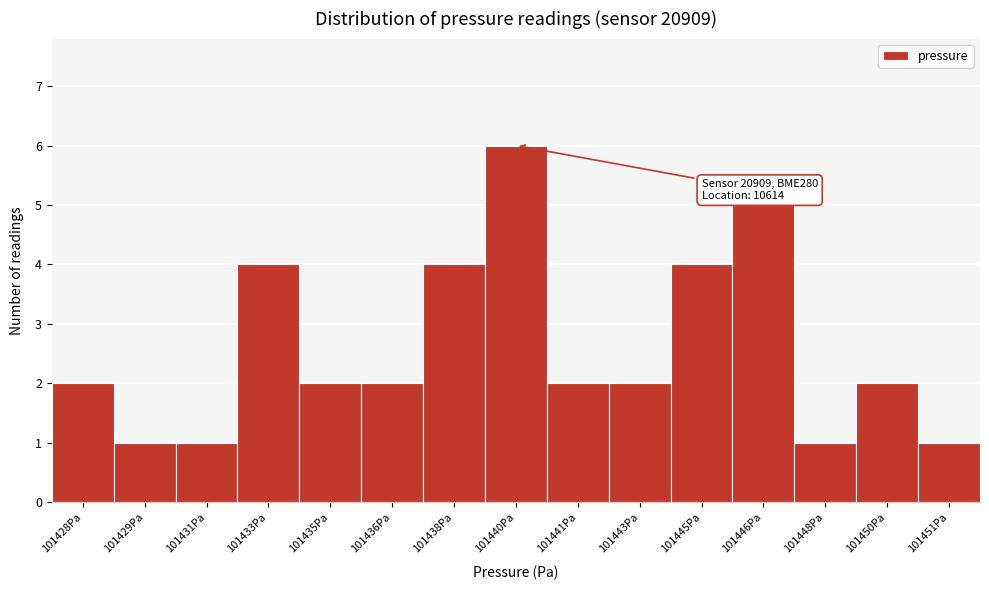

Reading left to right, extract all data points from this chart.

2	1	1	4	2	2	4	6	2	2	4	5	1	2	1